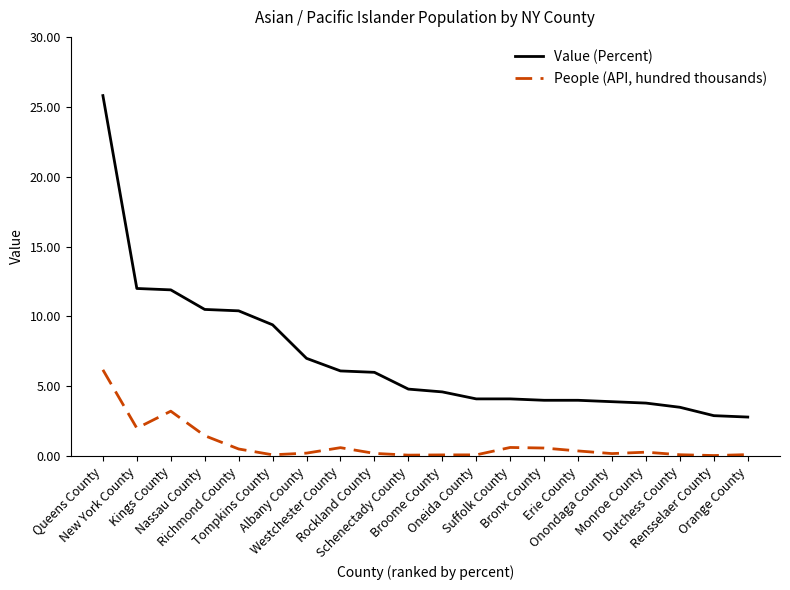

Rank the series by their average value, from lowest to highest.

People (API, hundred thousands), Value (Percent)